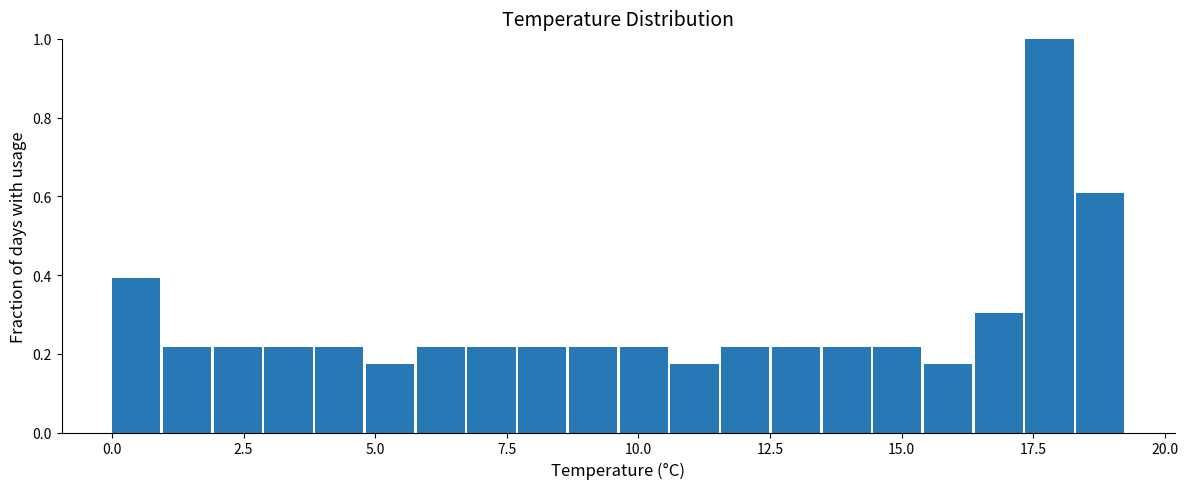

Read against the x-axis, roughly where is the centre of the tallest bar?

18.0